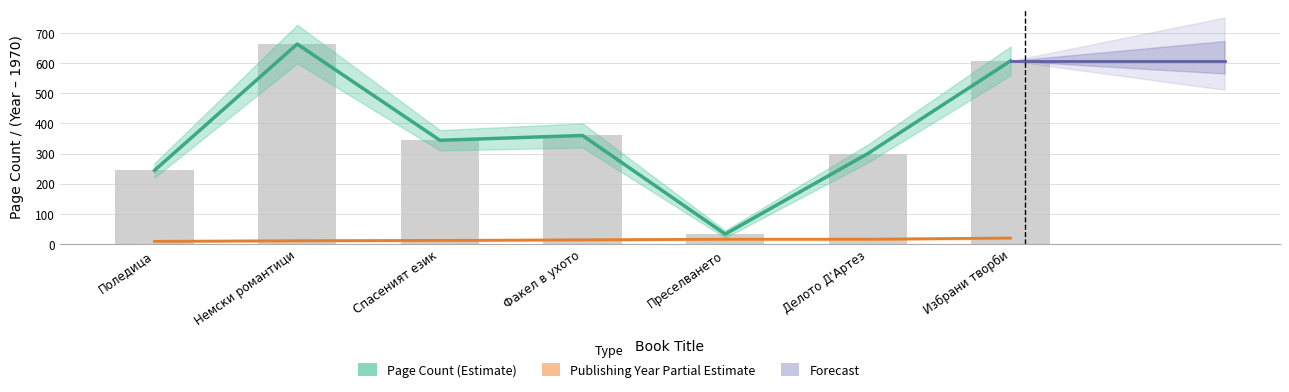

Between Делото Д'Артез and Избрани творби, which series saw the biggest shift?

pageCount